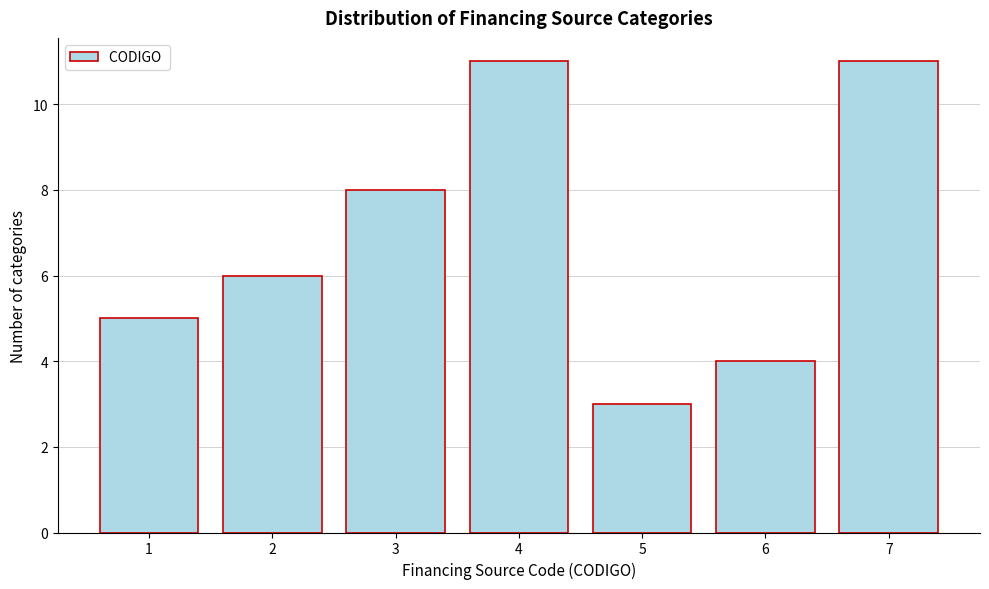

Reading left to right, list all the values displayed in this chart.

1=5	2=6	3=8	4=11	5=3	6=4	7=11